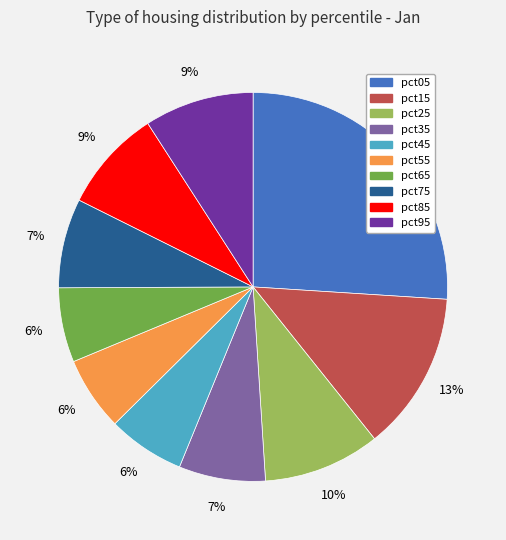

Which has a higher value, pct95 or pct75?

pct95